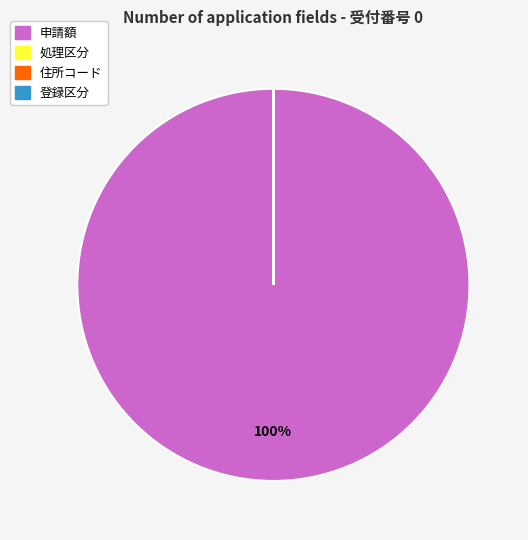

Is there a majority slice in this chart?

Yes